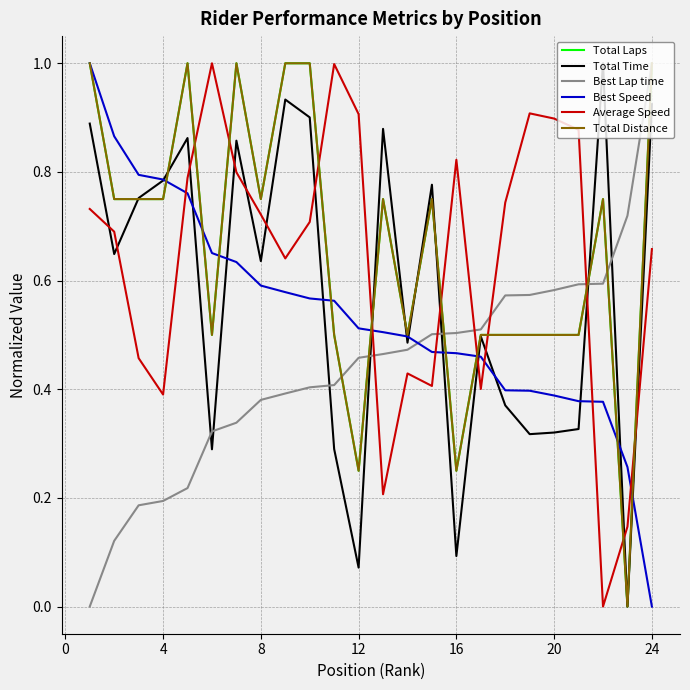

Count the Best Speed values in the range 0 to 1.

24